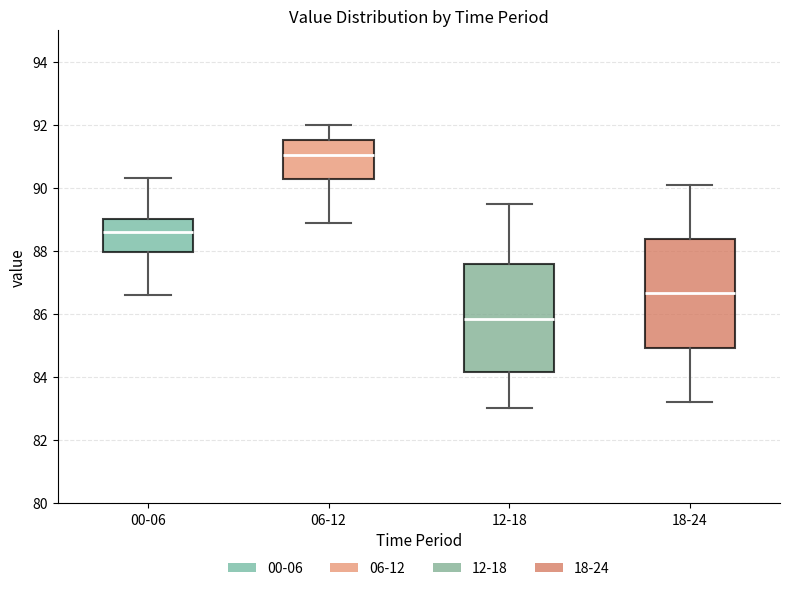

Which box has the highest median line?

06-12